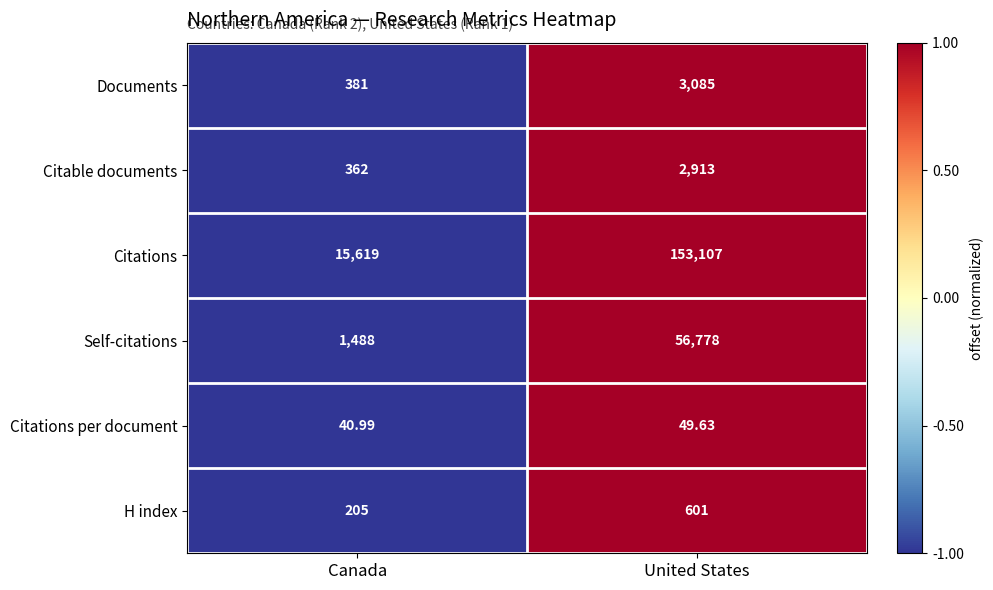

At which category is the sum across all series the highest?

United States